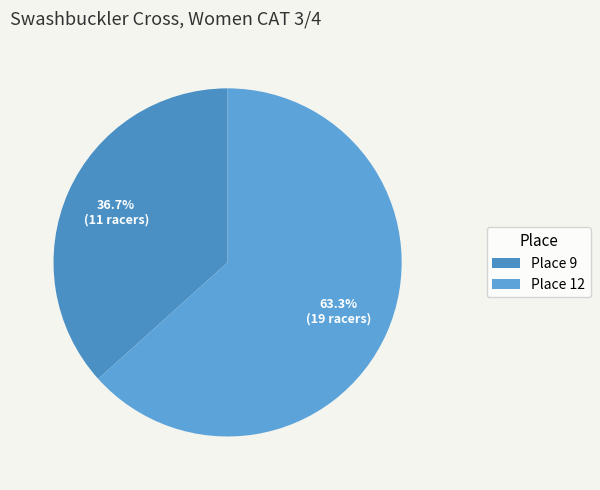

Do Place 12 and Place 9 together represent more than half of the pie?

Yes